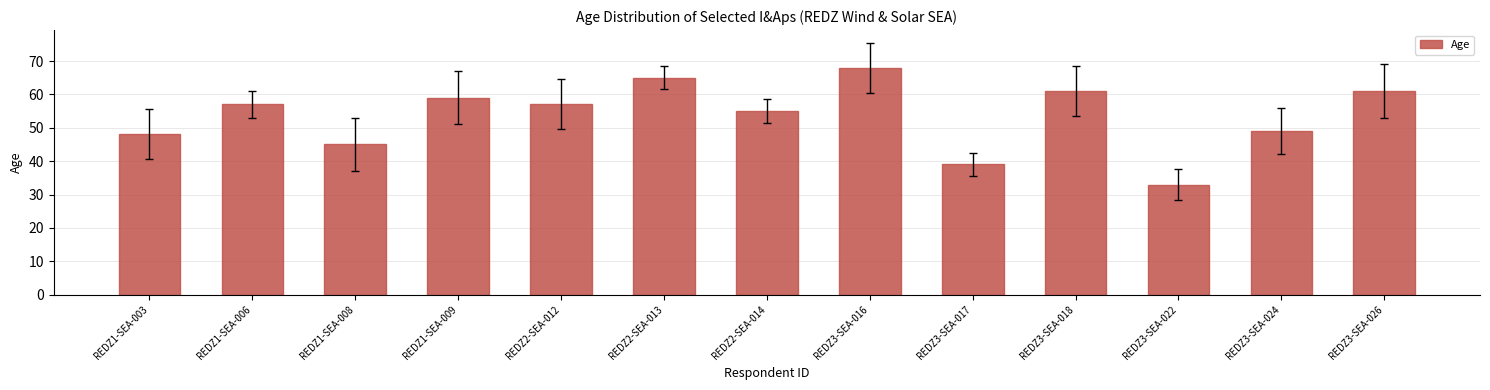

At which category does the chart reach its peak across all series?

REDZ3-SEA-016